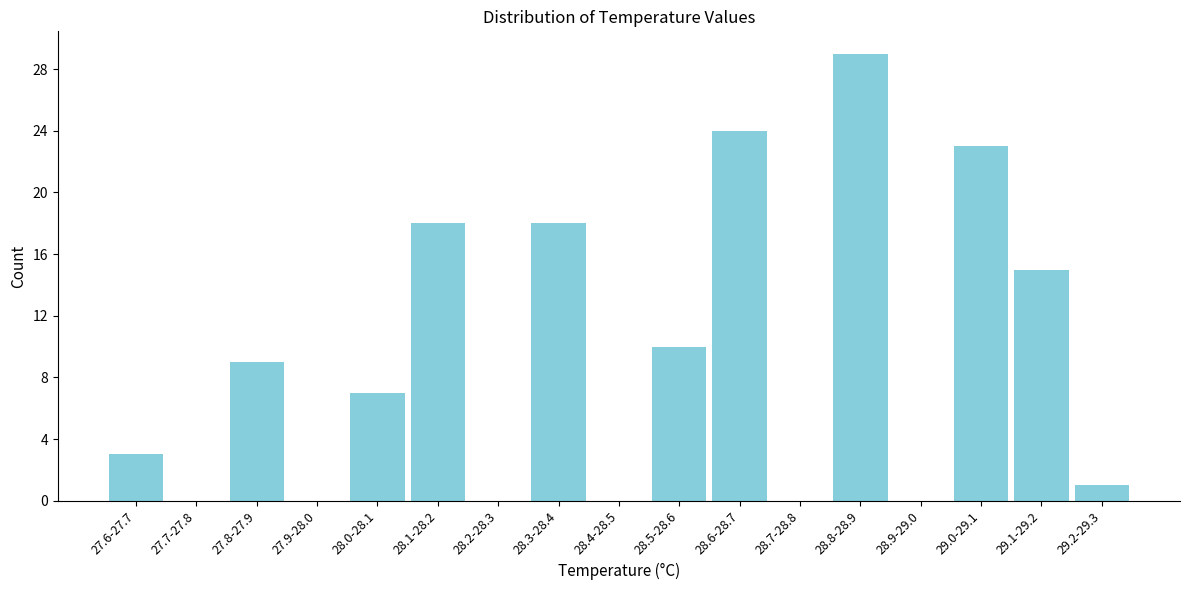

Reading left to right, list all the values displayed in this chart.

27.6-27.7=3	27.7-27.8=0	27.8-27.9=9	27.9-28.0=0	28.0-28.1=7	28.1-28.2=18	28.2-28.3=0	28.3-28.4=18	28.4-28.5=0	28.5-28.6=10	28.6-28.7=24	28.7-28.8=0	28.8-28.9=29	28.9-29.0=0	29.0-29.1=23	29.1-29.2=15	29.2-29.3=1